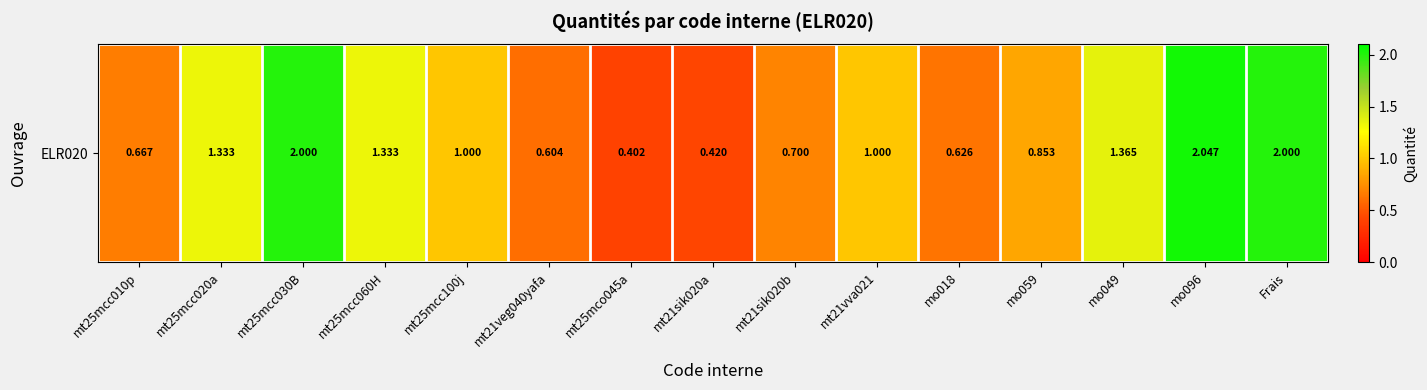

Approximately how many times larger is the value at mt21vva021 compared to mt25mcc020a?

0.8